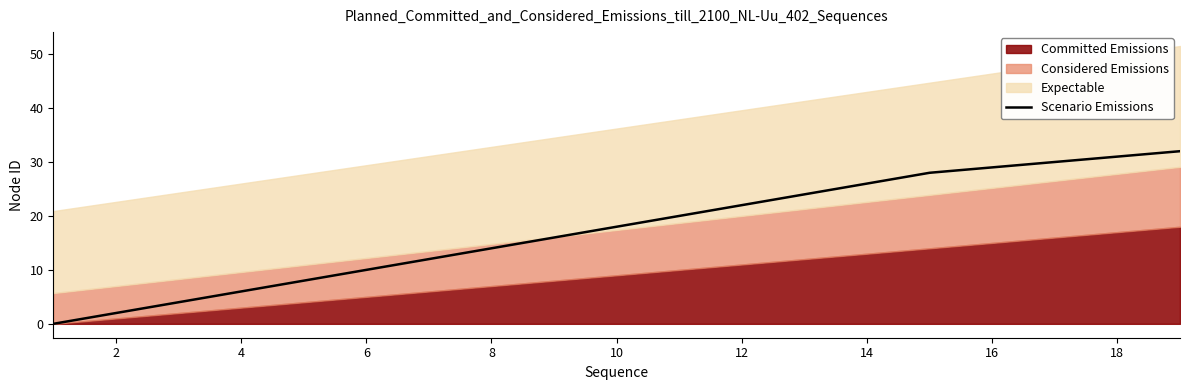

Is it true that Scenario Emissions equals 26 at 14?

True